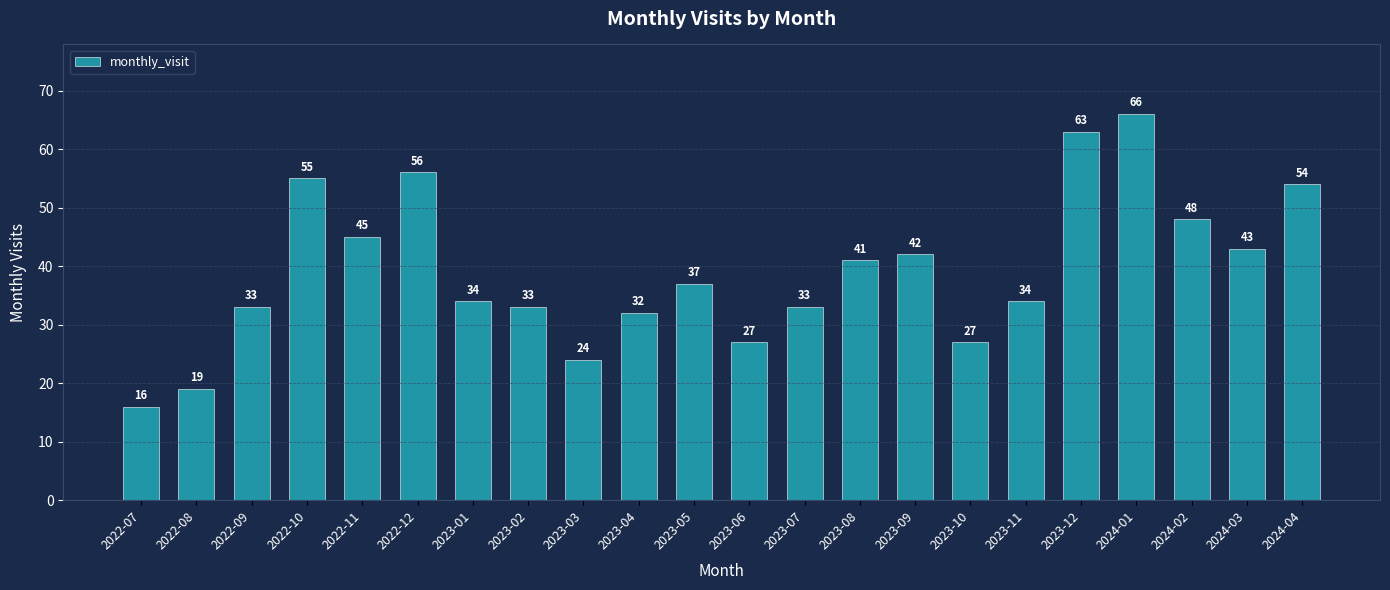

What is the ratio of the value at 2023-02 to the value at 2022-09?

1.0